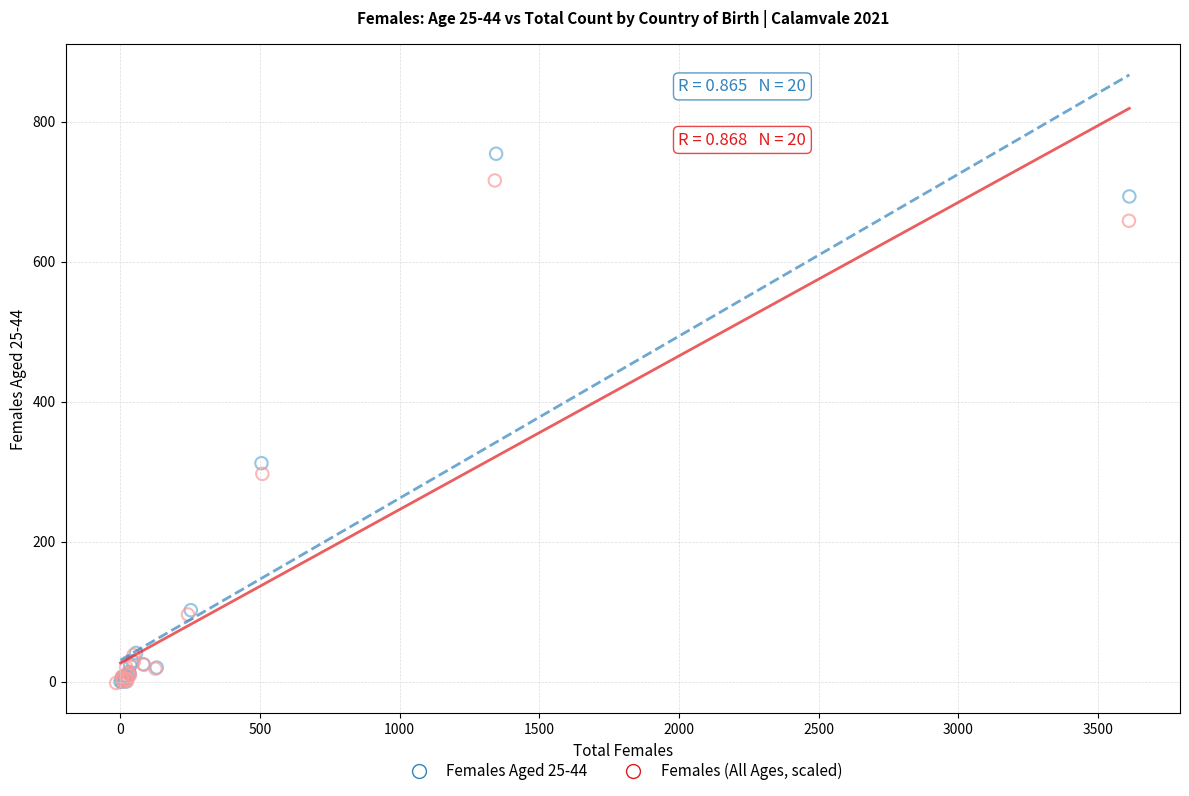

Which series has the widest spread of Y values?

Females Aged 25-44